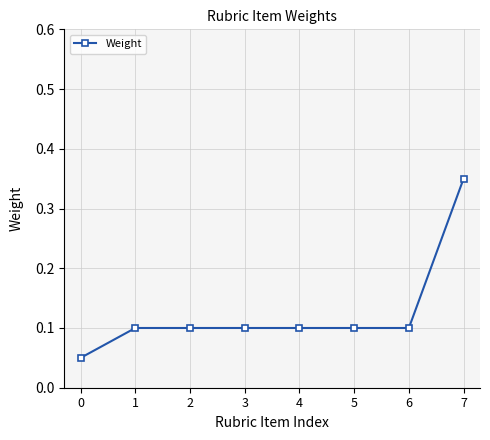

At which category does the chart reach its peak across all series?

7